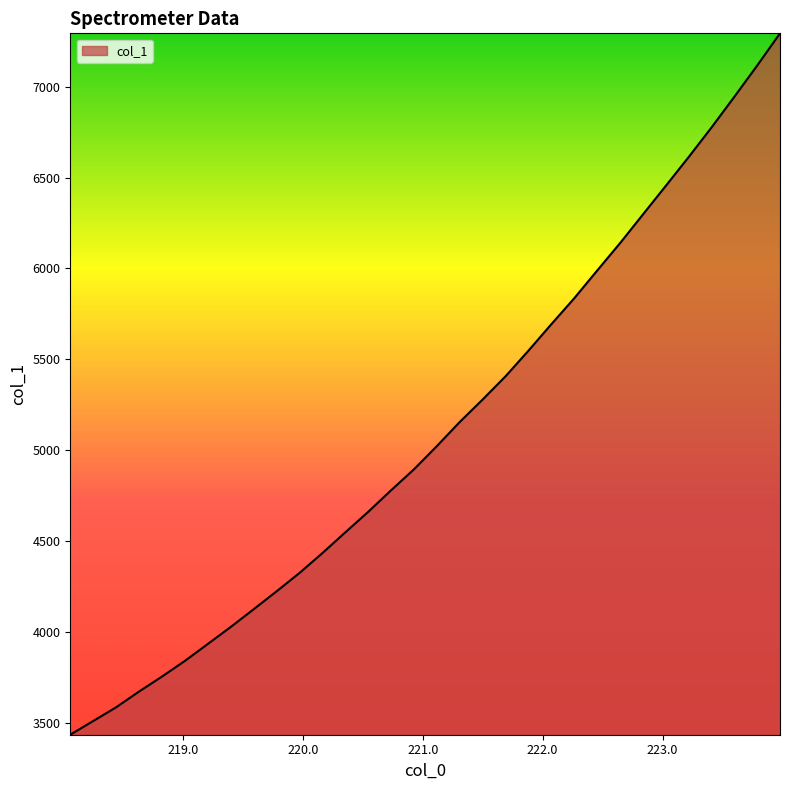

What is the greatest value displayed?

7293.0